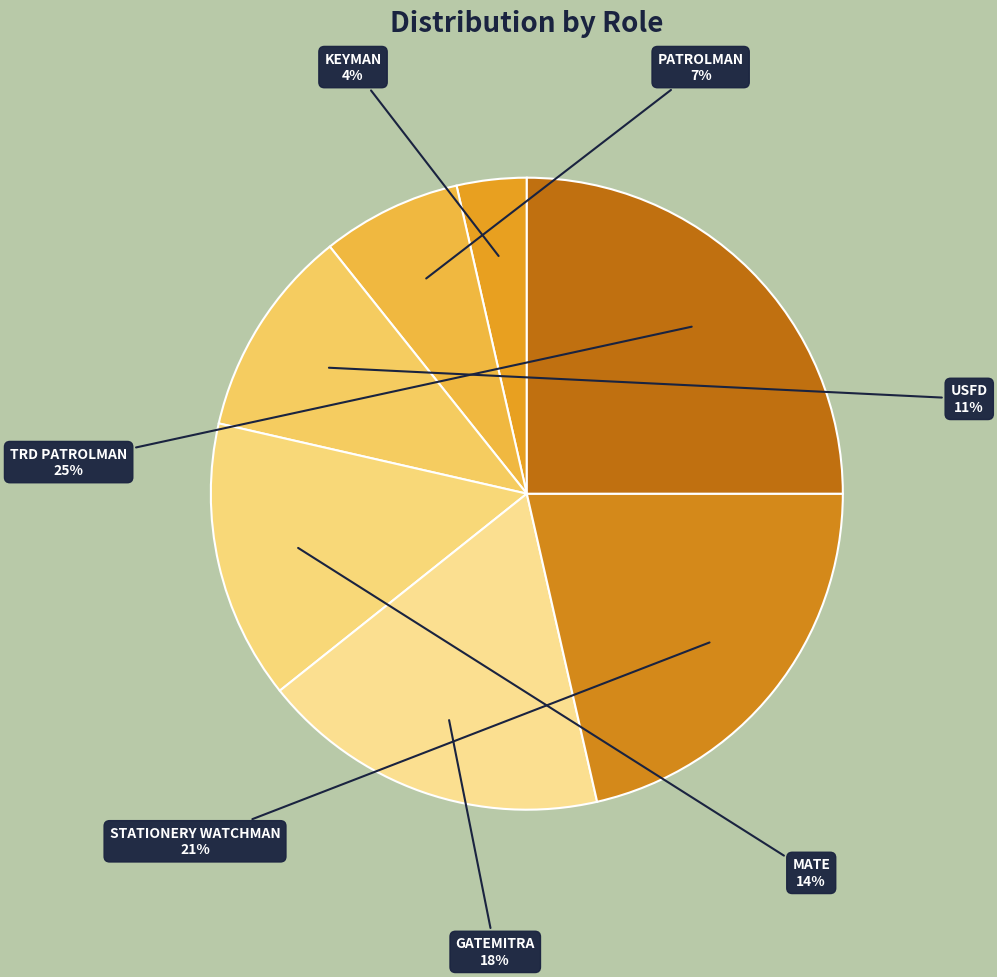

True or false: PATROLMAN accounts for 13% of the total.

False